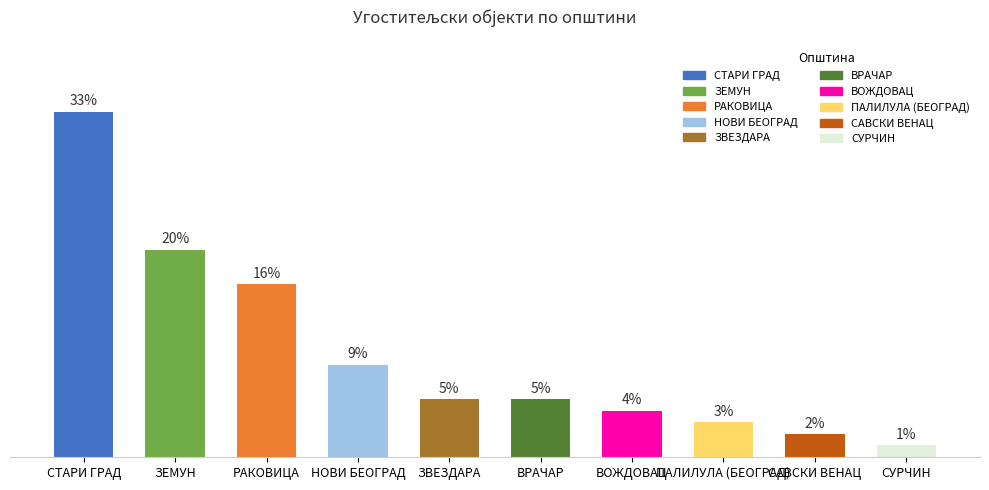

What is the label of the 10th bar from the right?

СТАРИ ГРАД